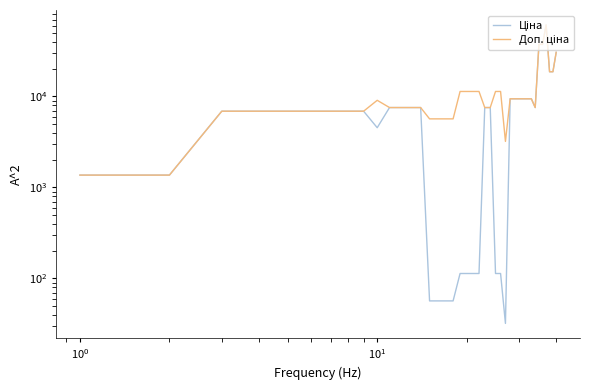

The Доп. ціна series shows 10589.3 at 23. True or false?

False